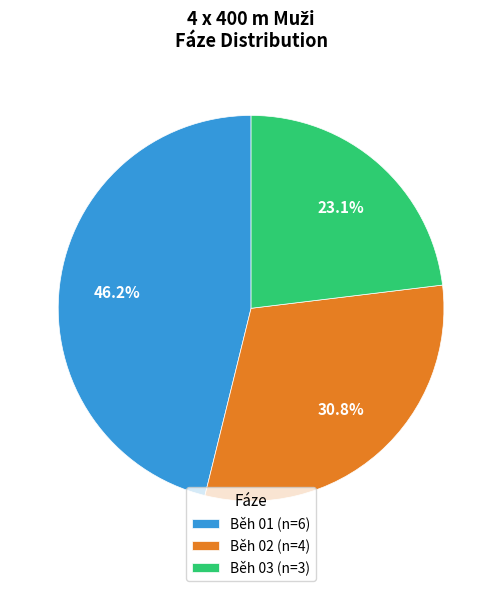

True or false: Běh 01 accounts for 1% of the total.

False